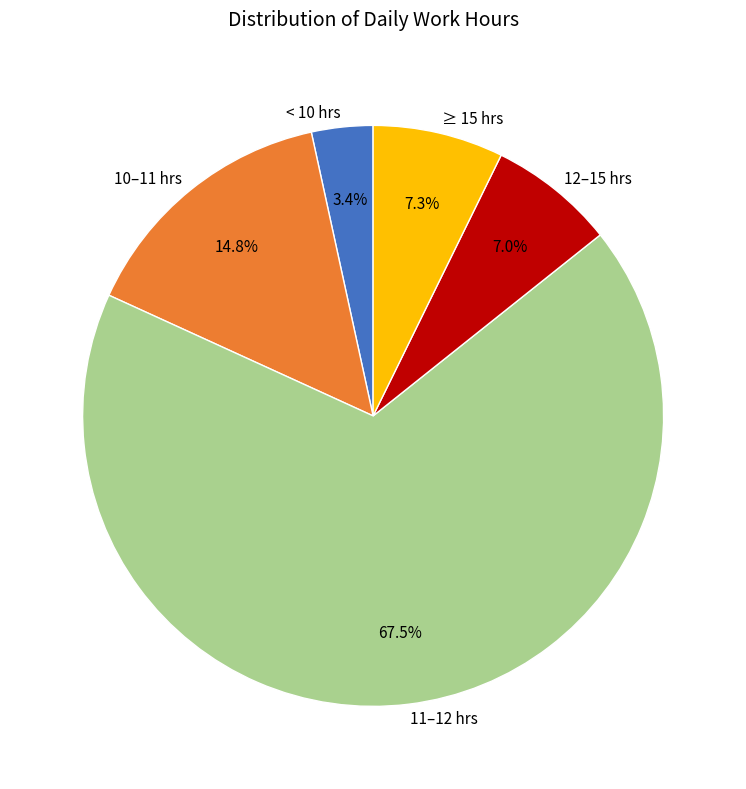

Do 10–11 hrs and 11–12 hrs together represent more than half of the pie?

Yes